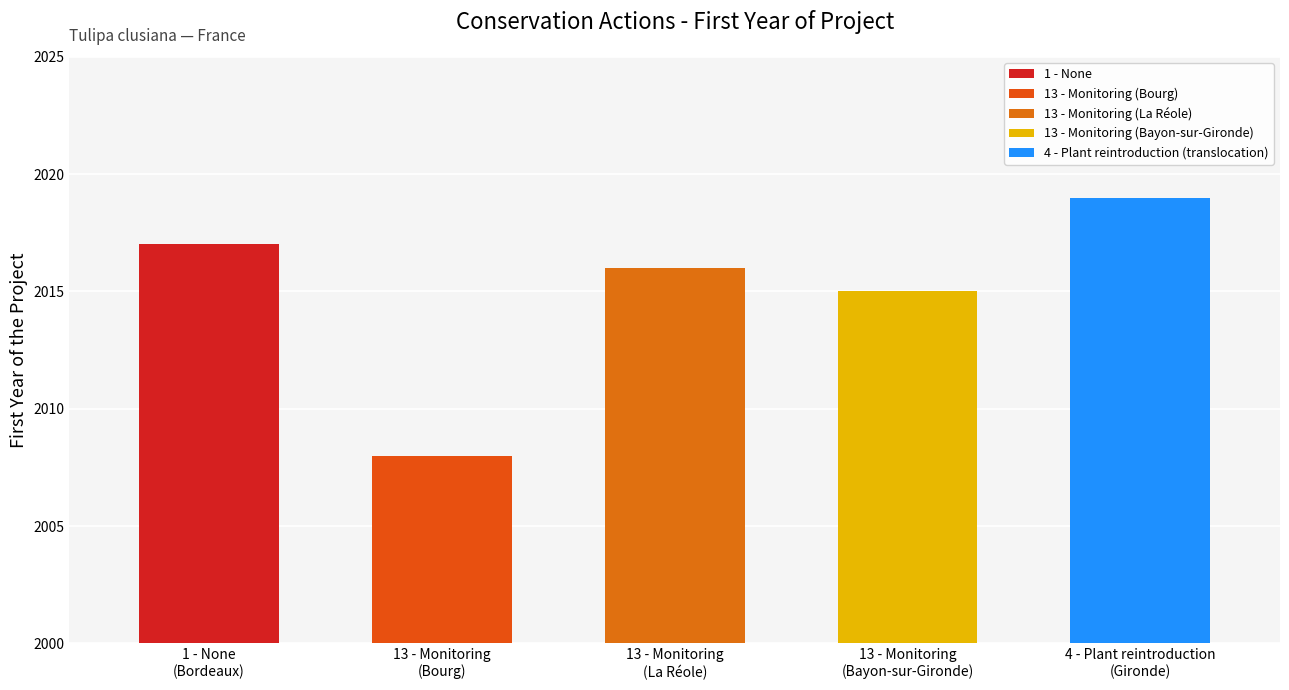

How many data points are less than 2016?

2